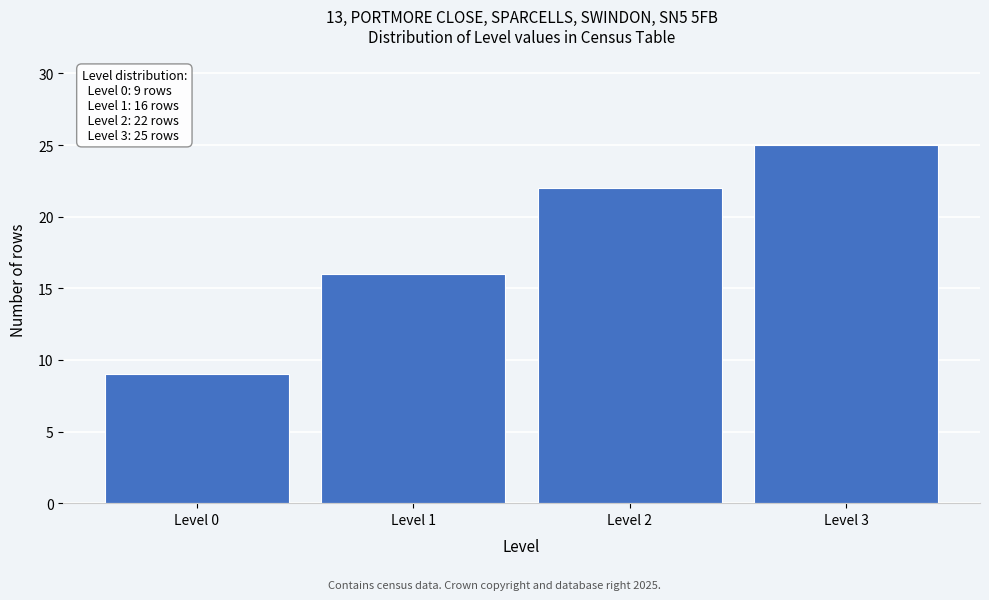

Reading right to left, extract all data points from this chart.

Level 3=25	Level 2=22	Level 1=16	Level 0=9